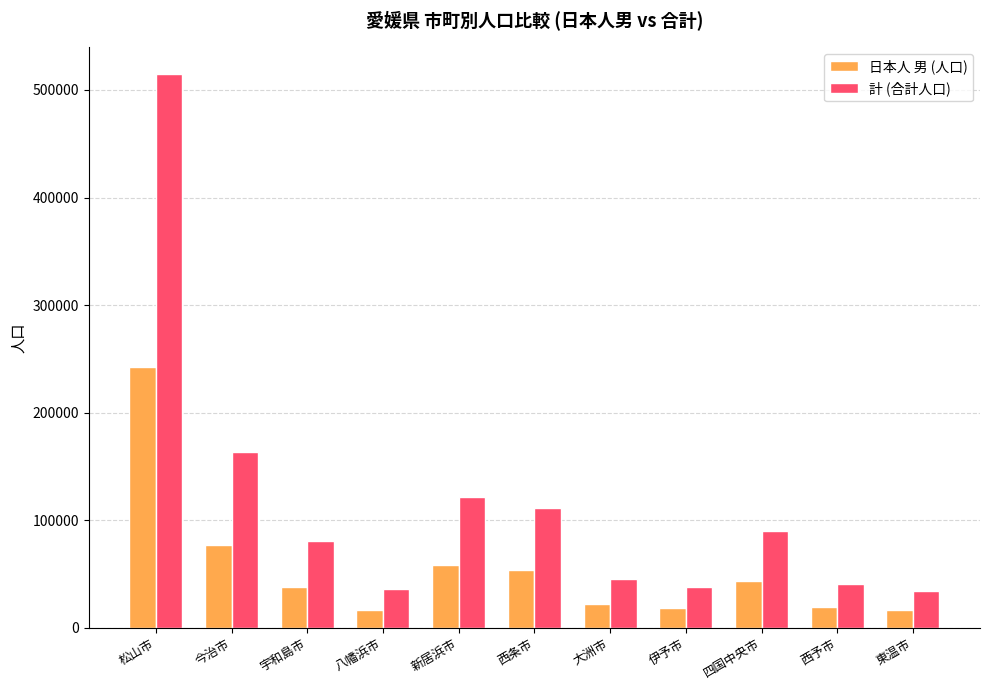

What is the label of the 7th bar from the right?

新居浜市